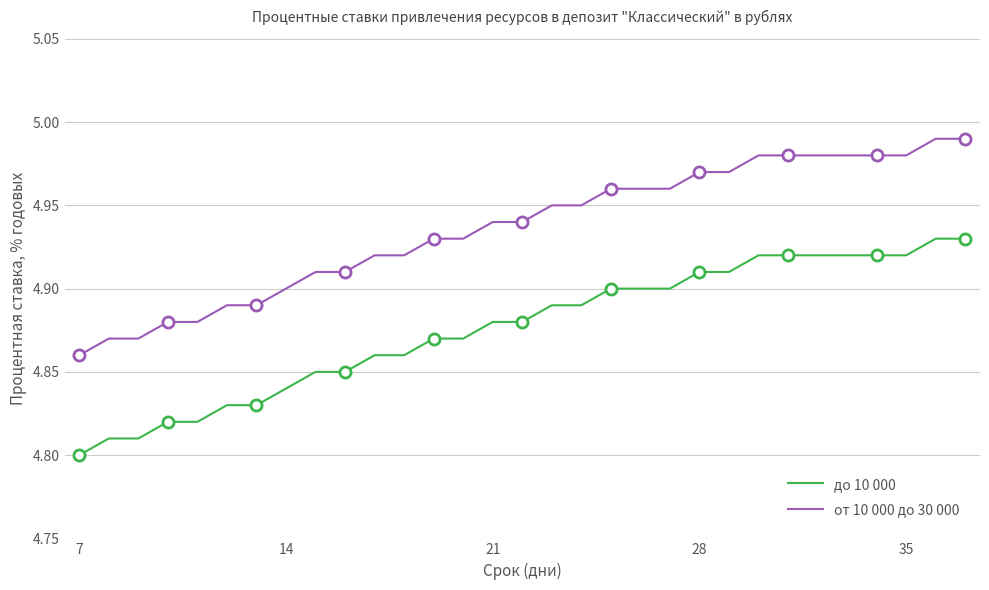

What is the lowest value of the до 10 000 series?

4.8